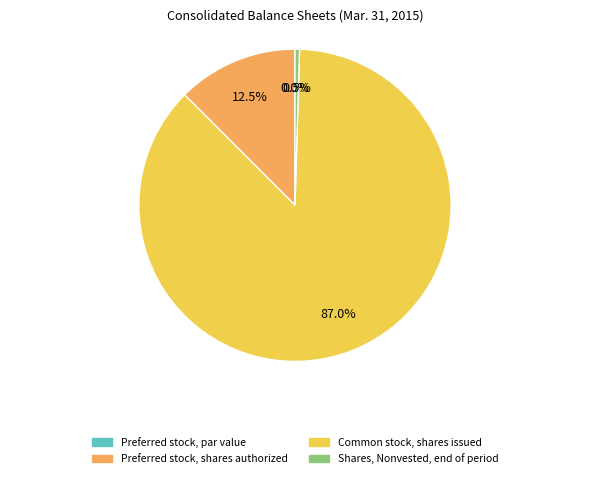

Is there a majority slice in this chart?

Yes